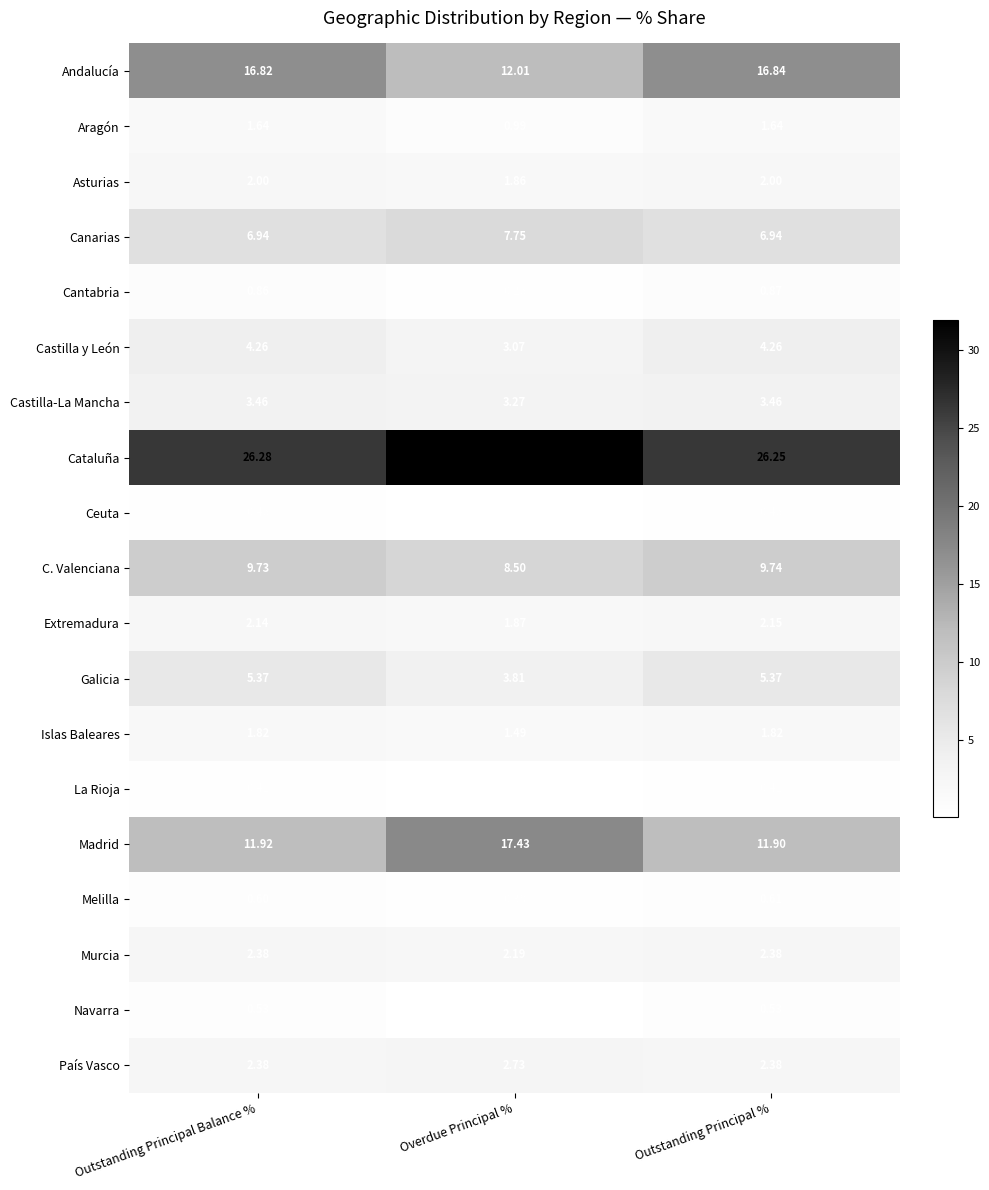

Rank the categories by Extremadura value from lowest to highest.

Overdue Principal %, Outstanding Principal Balance %, Outstanding Principal %